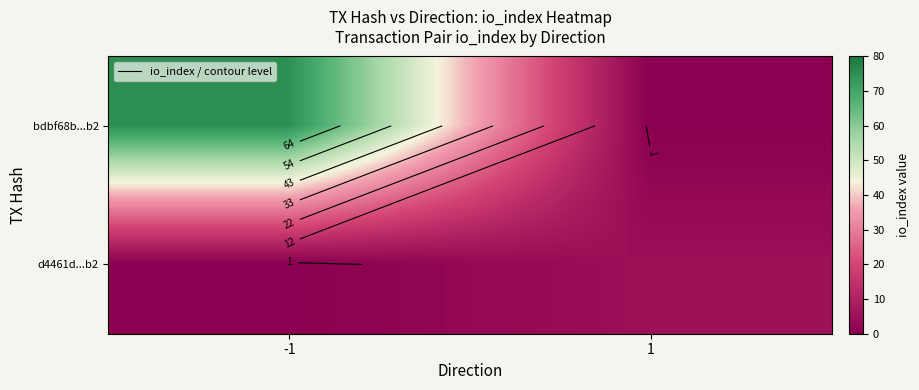

At how many categories does at least one series exceed 44?

1